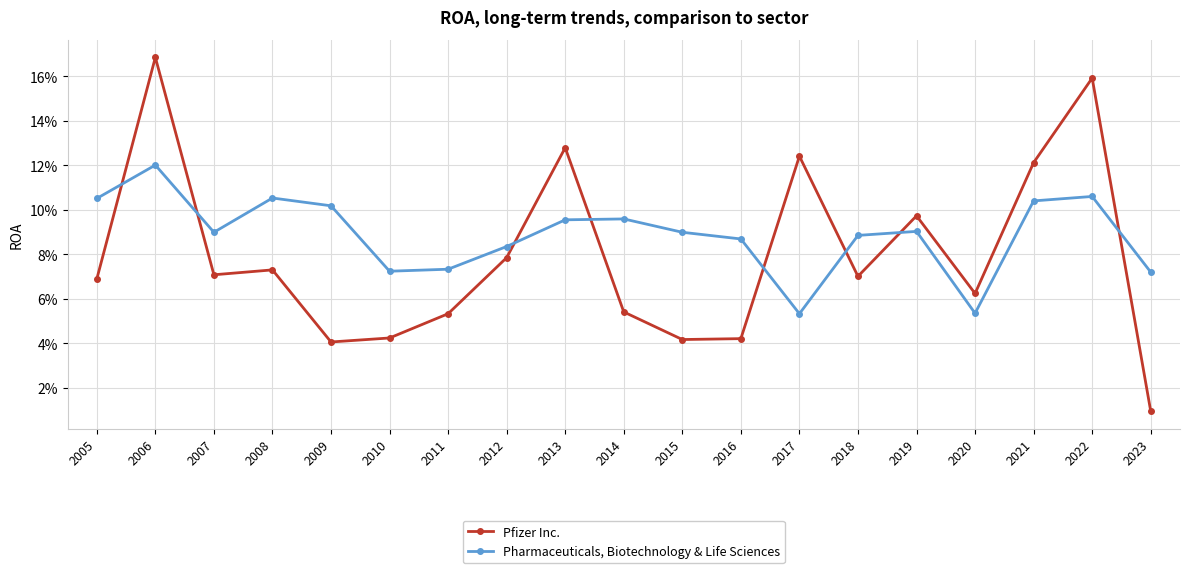

Does the chart display data point markers on the line(s)?

Yes